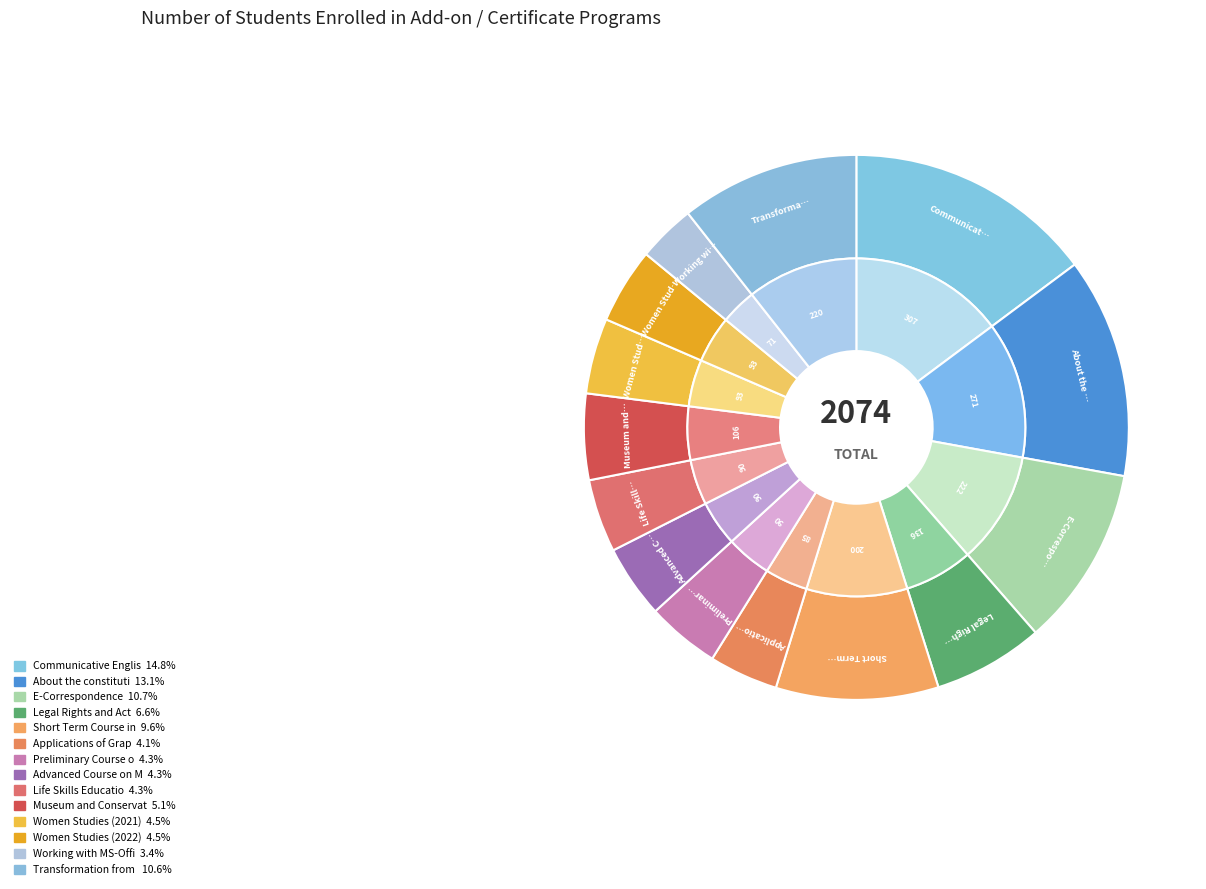

Does E-Correspondence account for over 50% of the chart?

No